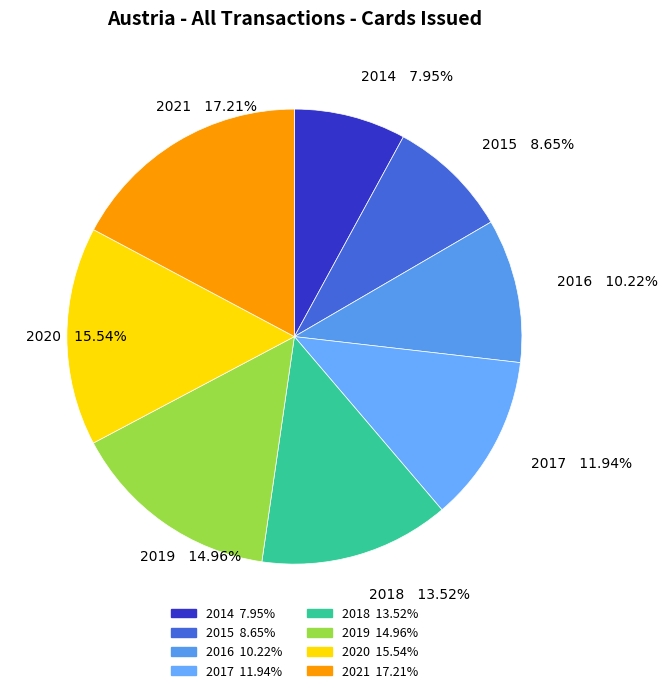

Is there a majority slice in this chart?

No